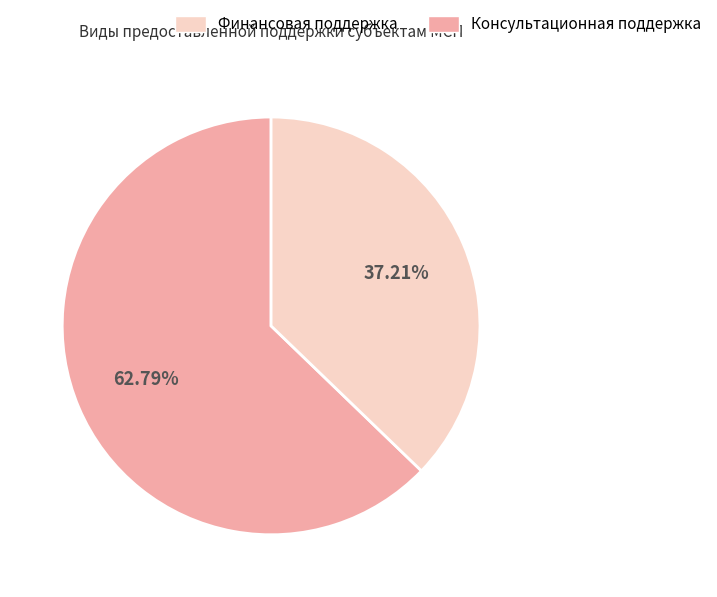

Is there a majority slice in this chart?

Yes